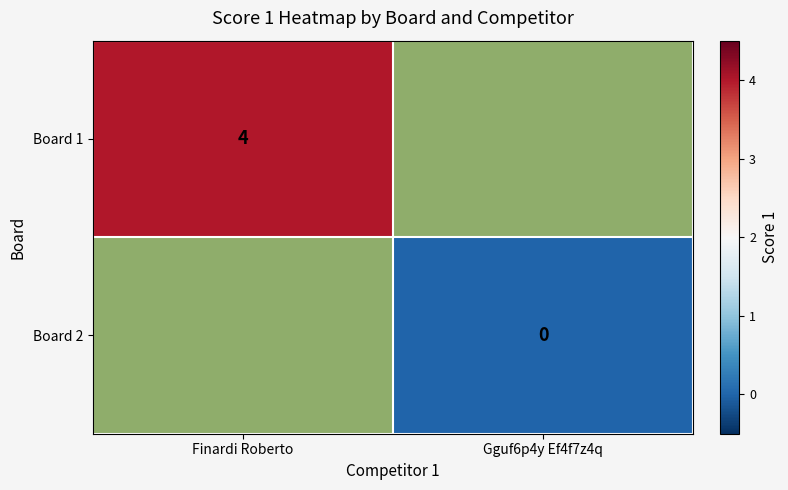

The value of Board 1 at Finardi Roberto is 4. True or false?

True